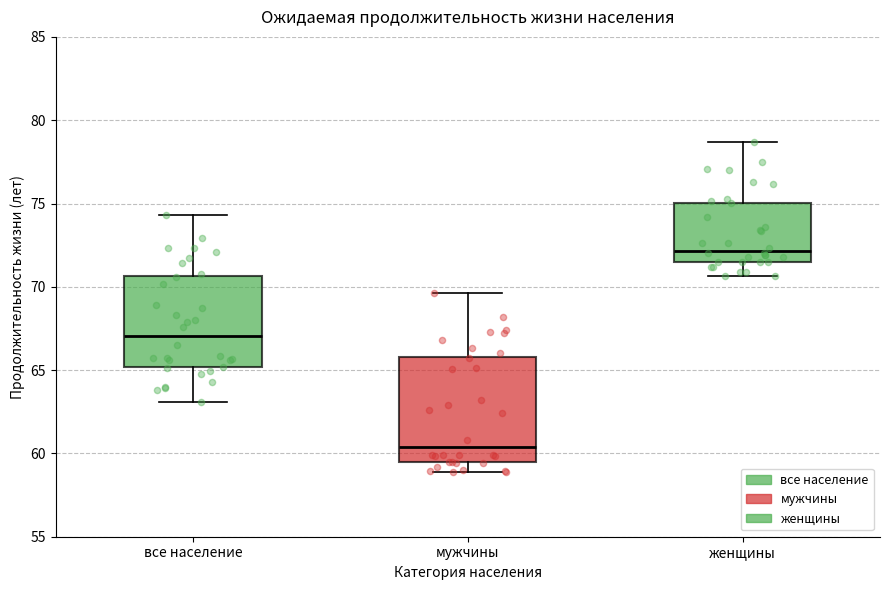

Which box has the highest median line?

женщины